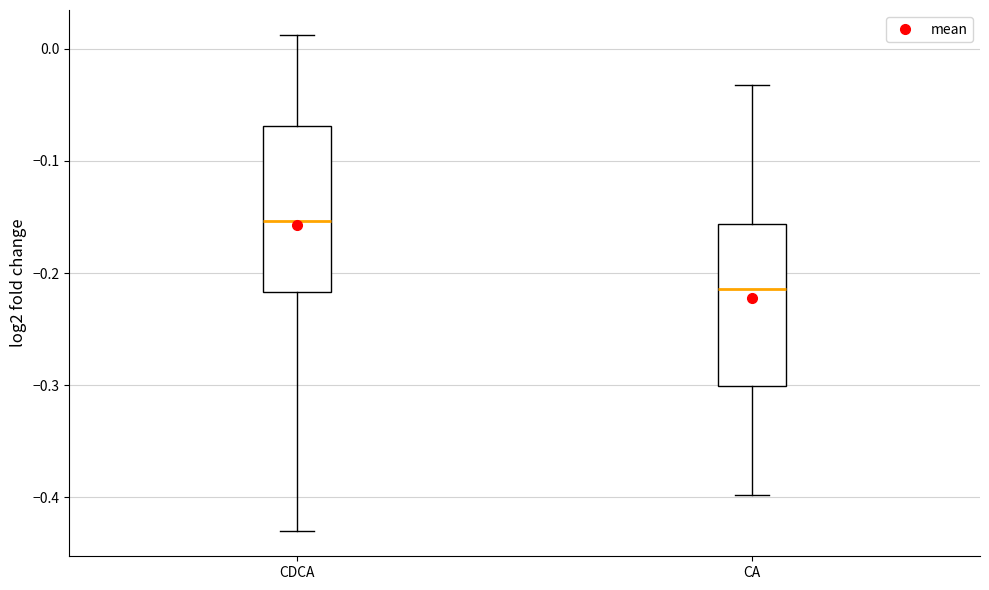

Where is the upper edge of the box for CA on the y-axis? The values are not printed on the chart, so give them approximately, as read against the axis.

-0.16